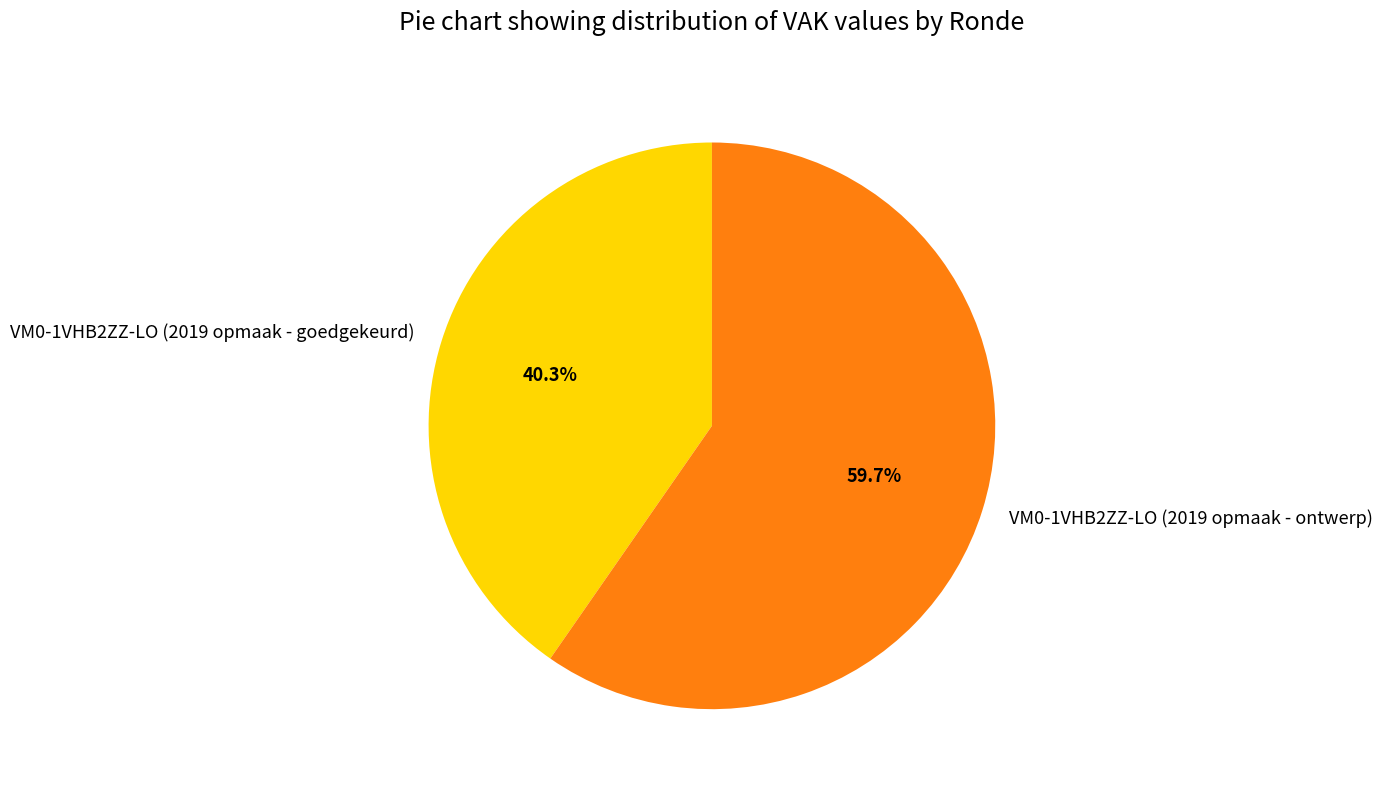

Which slice is the largest?

VM0-1VHB2ZZ-LO (2019 opmaak - ontwerp)